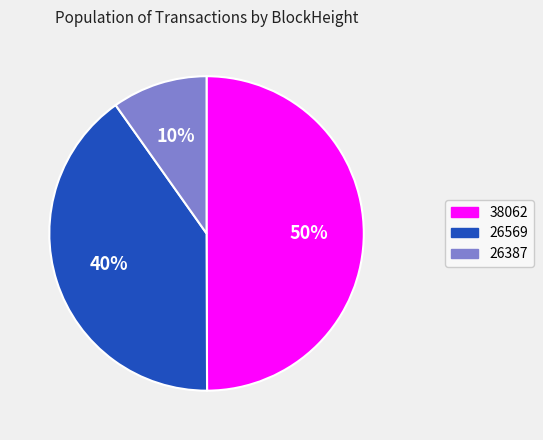

Is 26569 the majority of the pie?

No